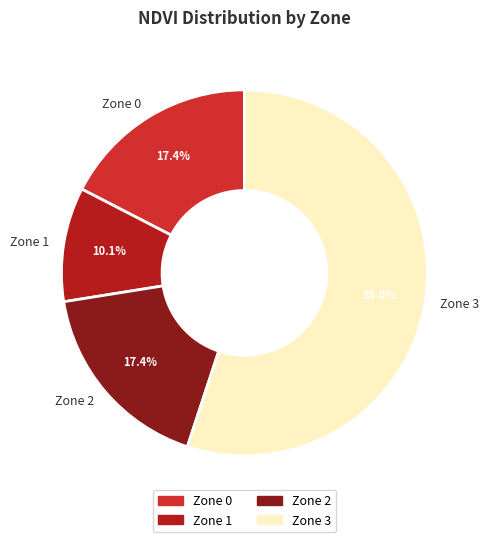

Which category has the biggest portion of the pie?

Zone 3